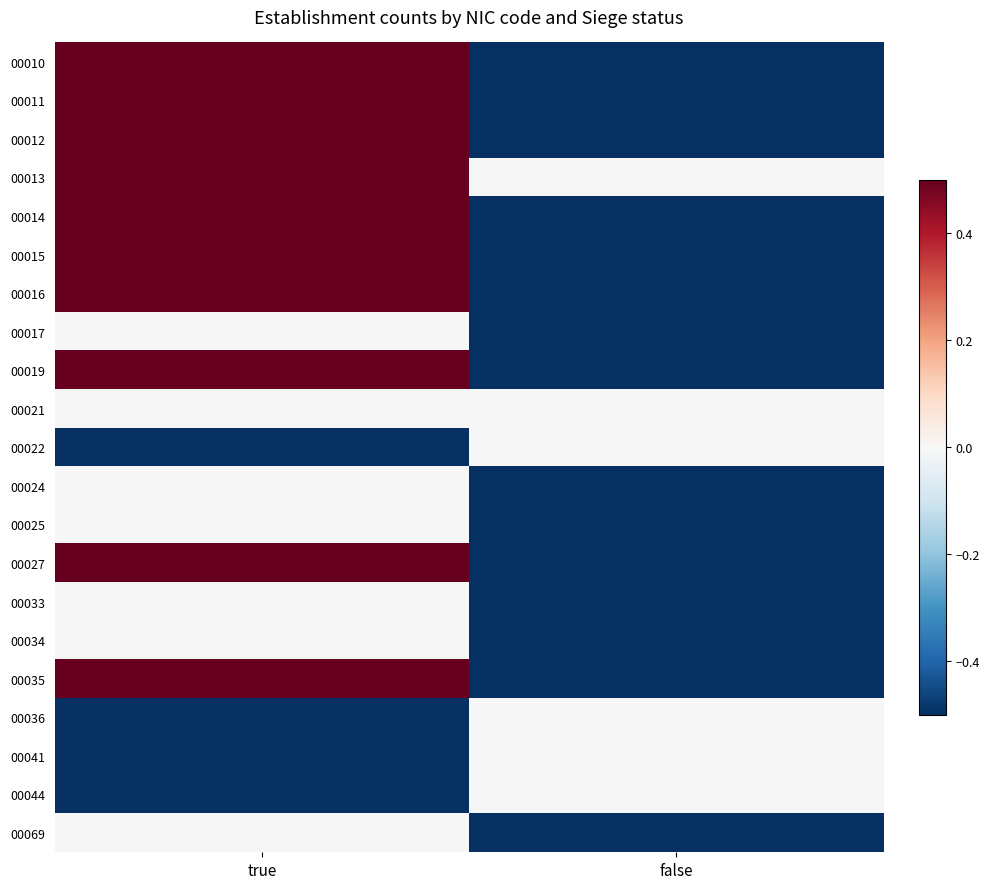

Reading left to right, list all the values displayed in this chart.

00010: true=0.5	false=-0.5
00011: true=0.5	false=-0.5
00012: true=0.5	false=-0.5
00013: true=0.5	false=0.0
00014: true=0.5	false=-0.5
00015: true=0.5	false=-0.5
00016: true=0.5	false=-0.5
00017: true=0.0	false=-0.5
00019: true=0.5	false=-0.5
00021: true=0.0	false=0.0
00022: true=-0.5	false=0.0
00024: true=0.0	false=-0.5
00025: true=0.0	false=-0.5
00027: true=0.5	false=-0.5
00033: true=0.0	false=-0.5
00034: true=0.0	false=-0.5
00035: true=0.5	false=-0.5
00036: true=-0.5	false=0.0
00041: true=-0.5	false=0.0
00044: true=-0.5	false=0.0
00069: true=0.0	false=-0.5